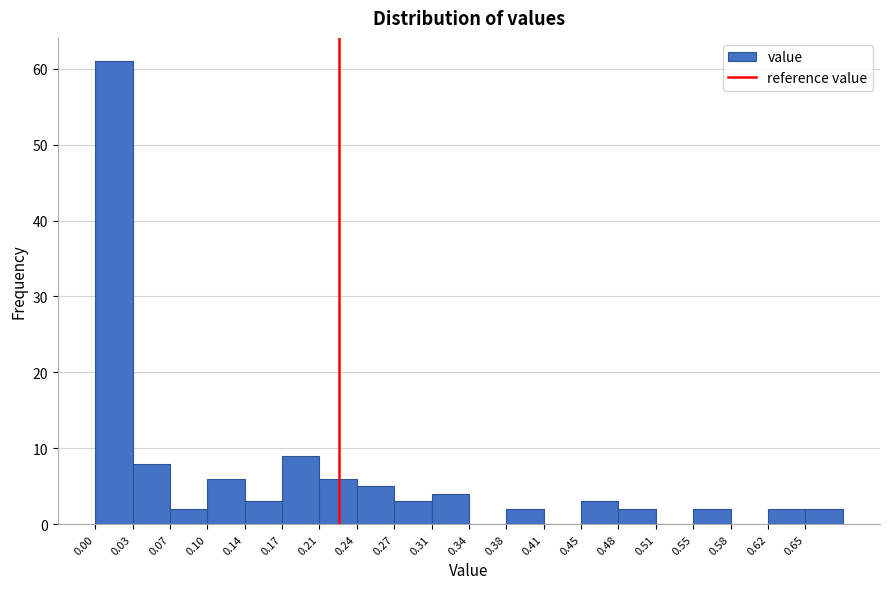

Which range on the x-axis has the tallest bar?

0.000 to 0.035